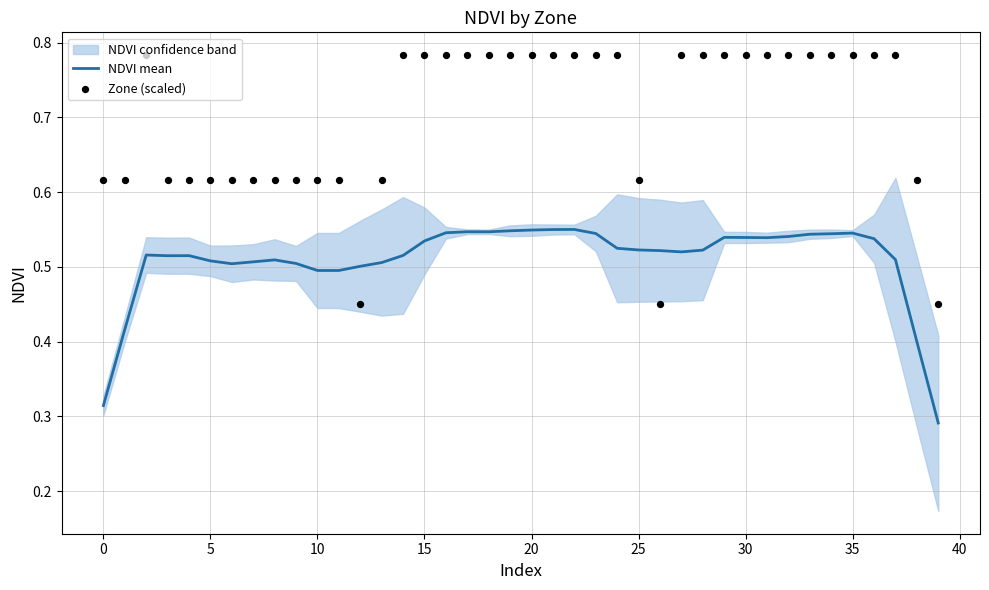

At which category is the sum across all series the highest?

22